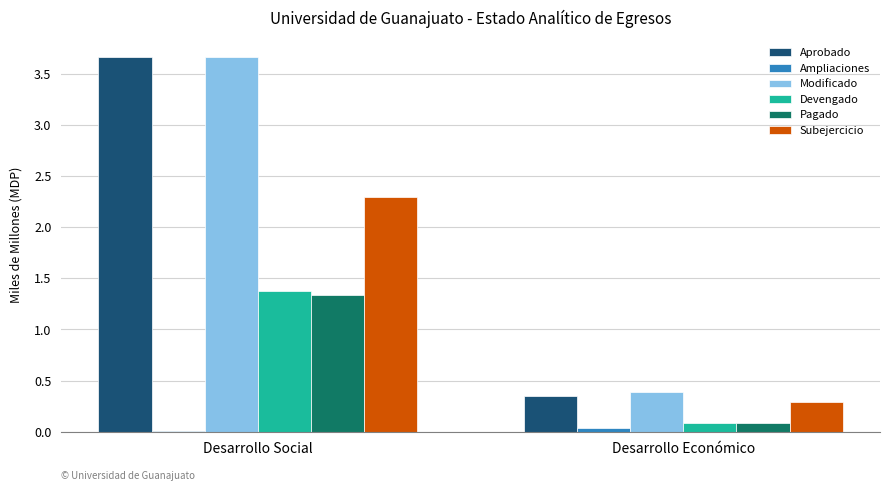

Which series changed the most between Desarrollo Social and Desarrollo Económico?

Aprobado